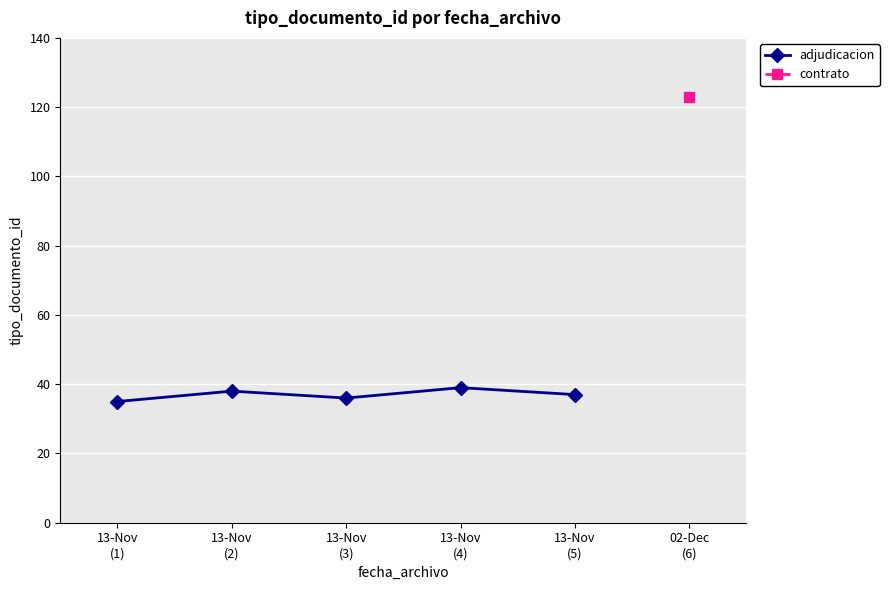

What is the maximum value for adjudicacion?

39